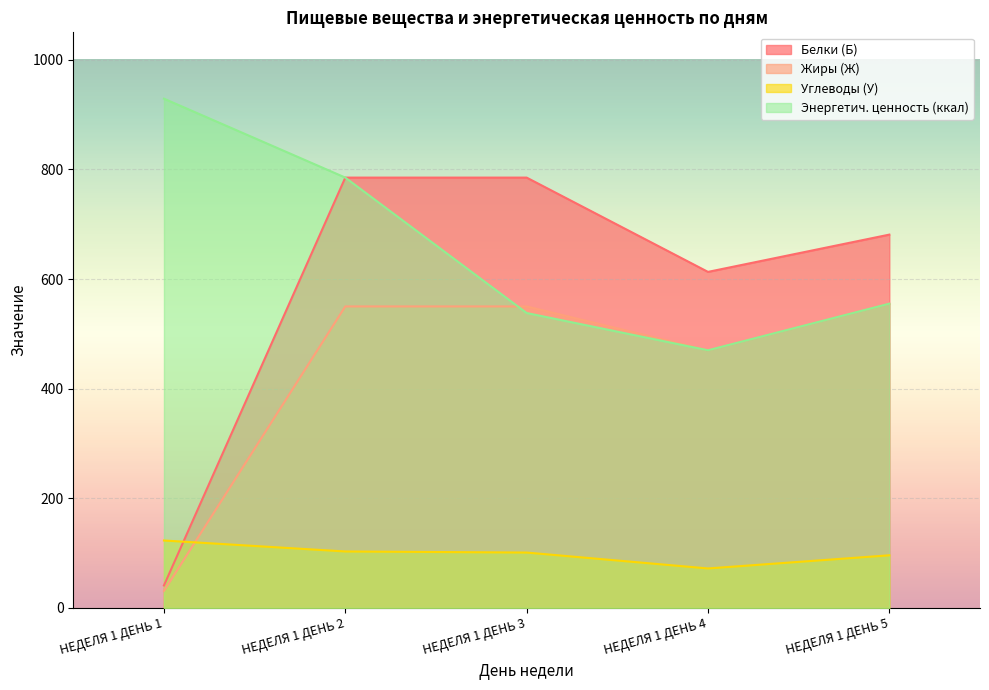

What is the approximate value of Углеводы (У) at НЕДЕЛЯ 1 ДЕНЬ 3?

101